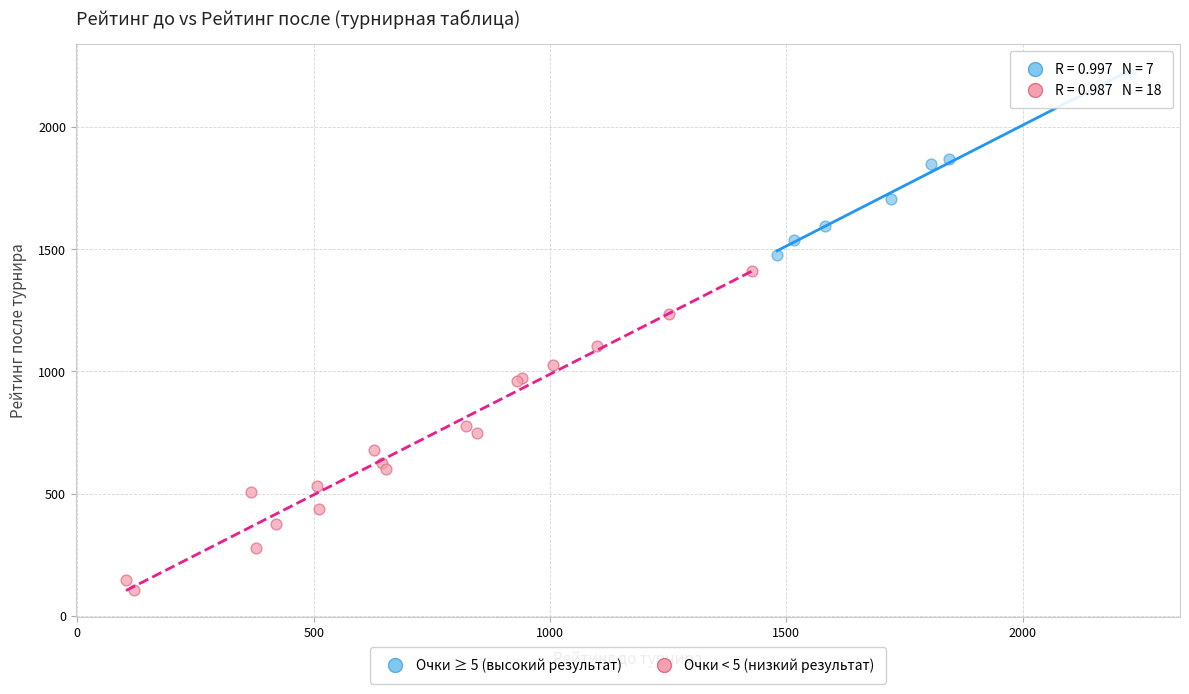

What are all the series names shown in the legend?

Очки ≥ 5 (высокий результат), Очки < 5 (низкий результат)